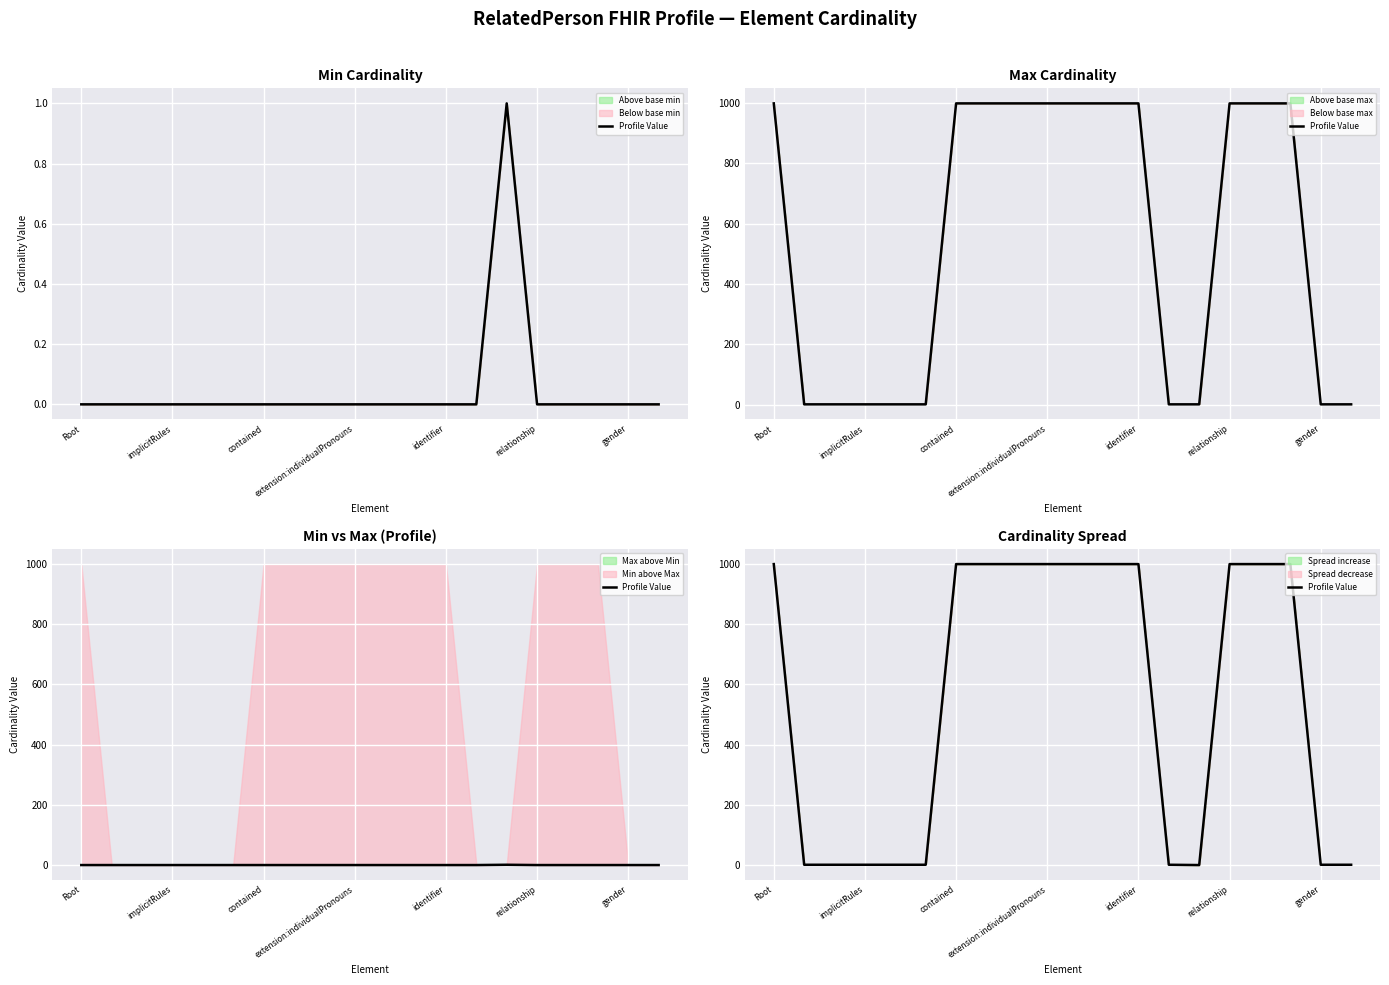

How many lines are shown in the chart?

1